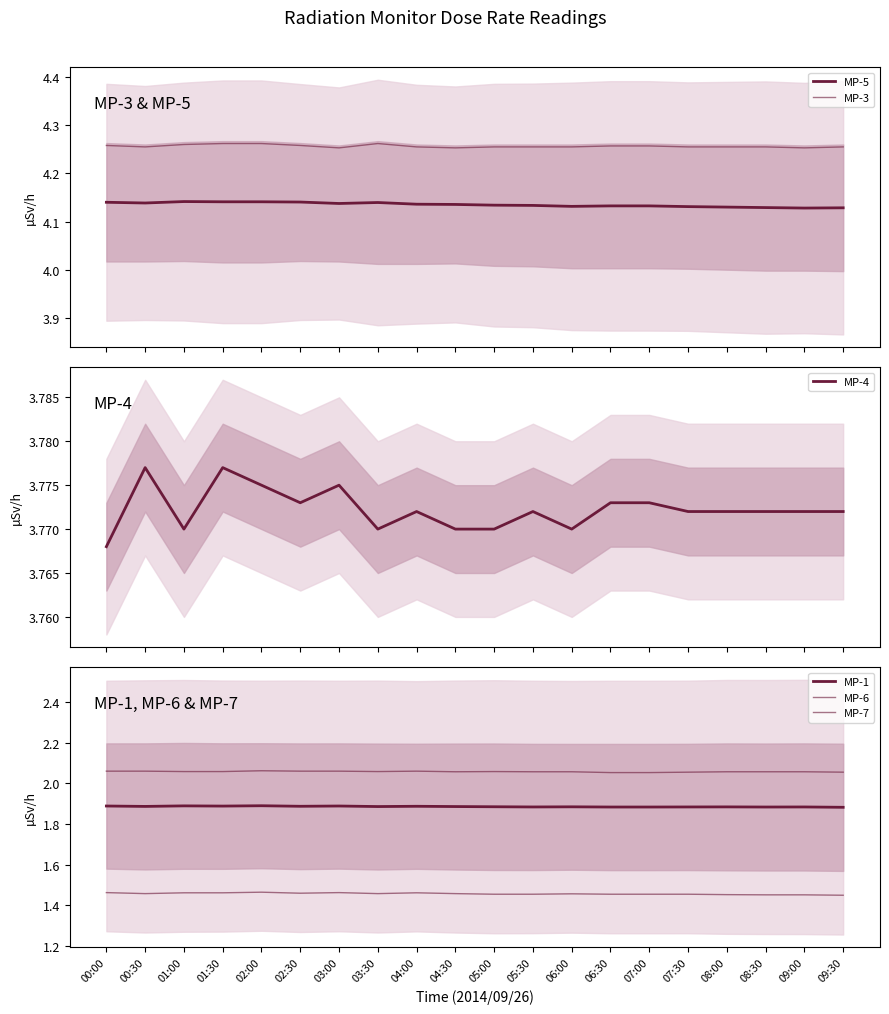

Where is MP-1 nearest to the value 1?

09:30